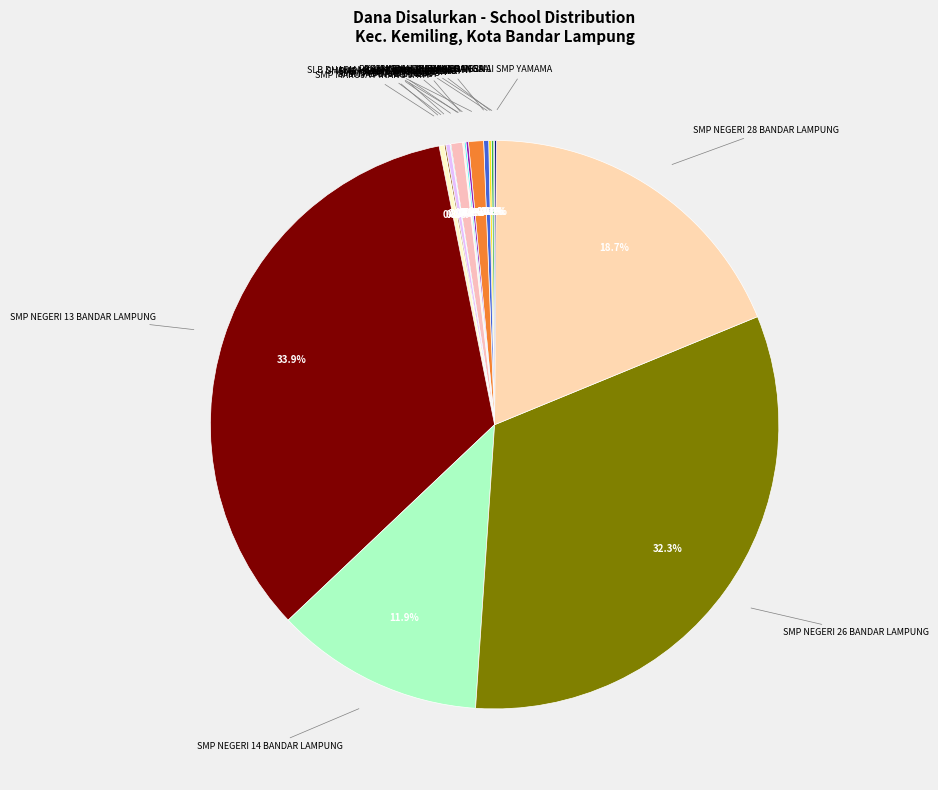

What is the smallest slice in the pie chart?

PKBM BUKIT KEMILING PERMAI